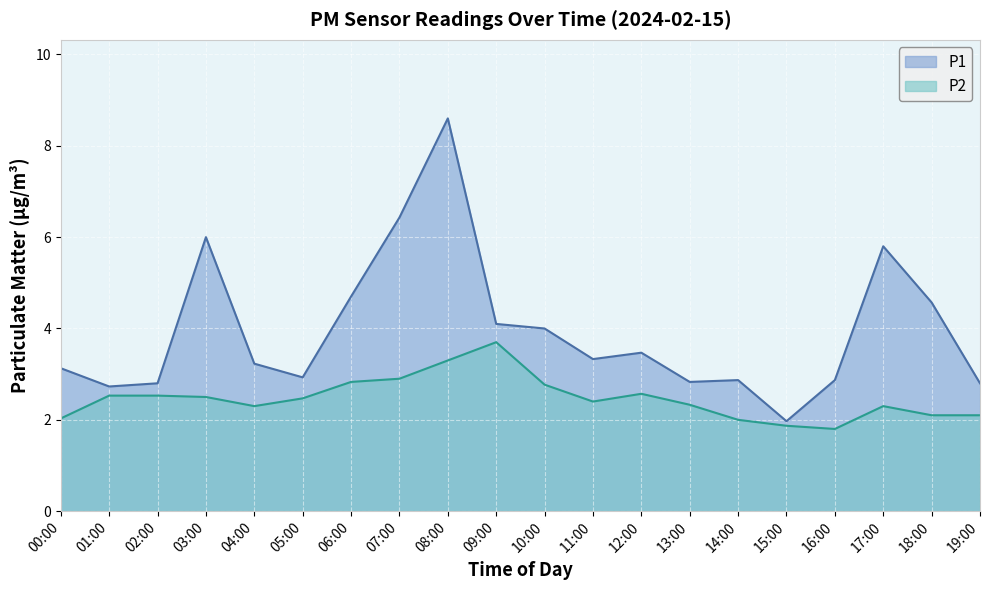

How many values in the P1 series exceed 3?

12